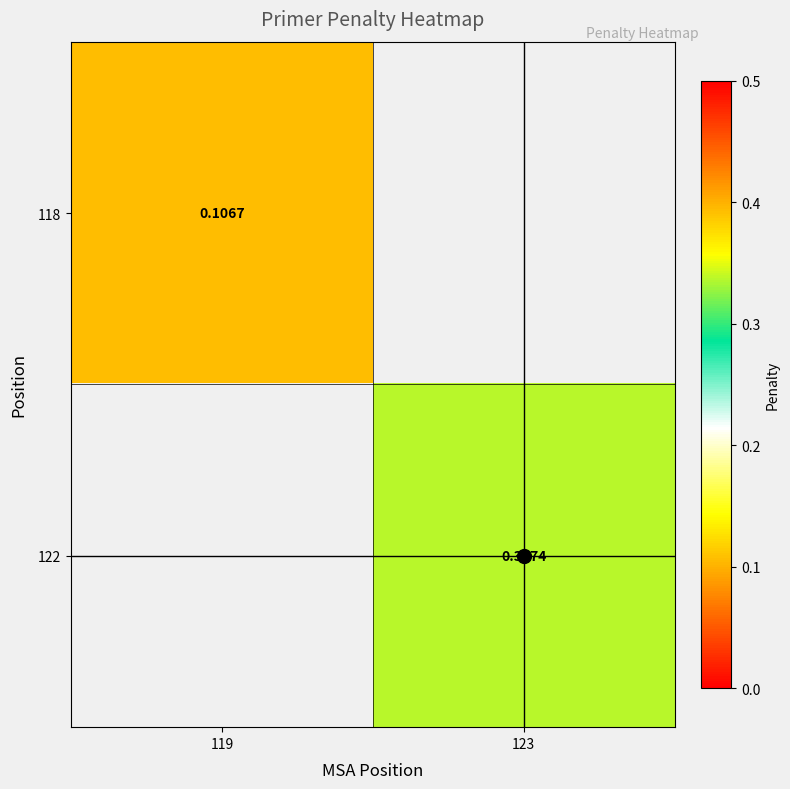

What is the minimum value shown in the chart?

0.1